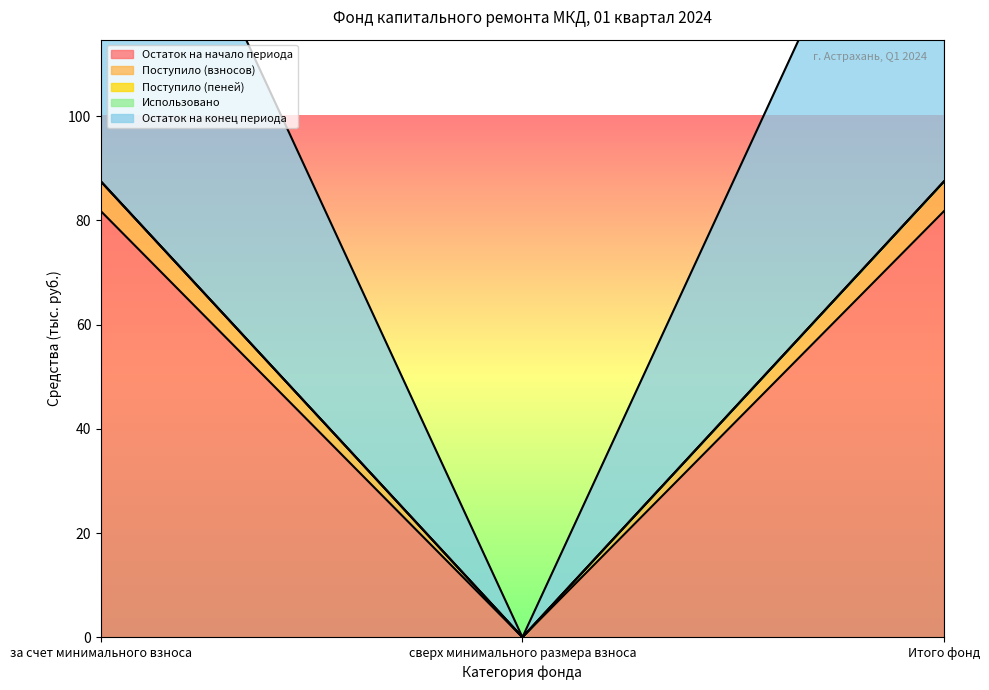

Reading left to right, extract all data points from this chart.

Остаток на начало периода: 81.7	0.0	81.7
Поступило (взносов): 87.4	0.0	87.4
Остаток на конец периода: 87.4	0.0	87.4